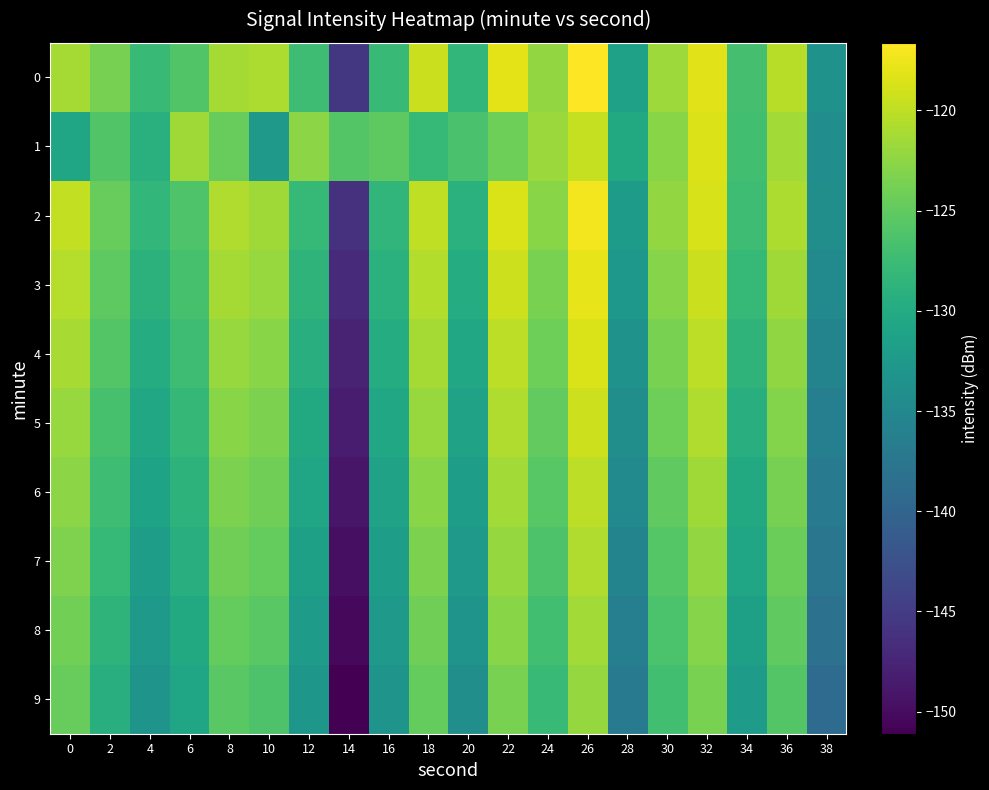

How many distinct data groups are displayed?

10